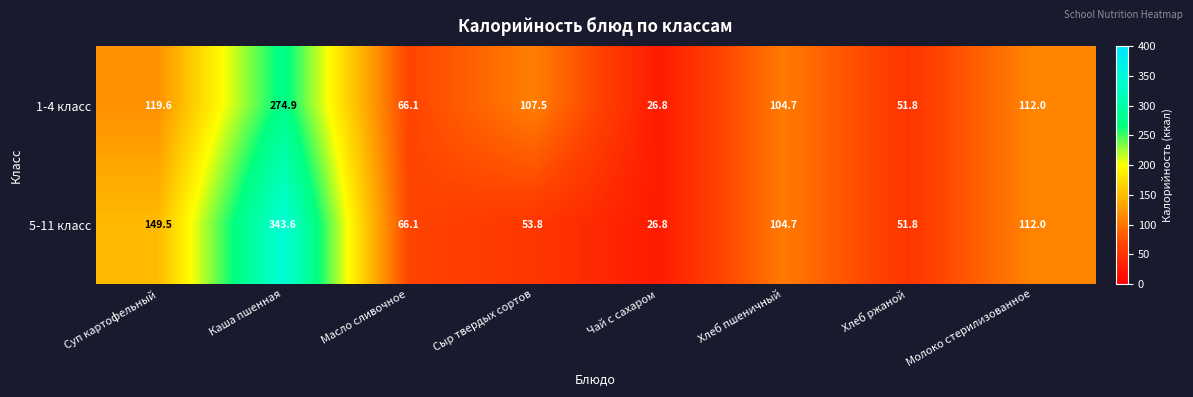

Read the 5-11 класс value at Каша пшенная.

343.6